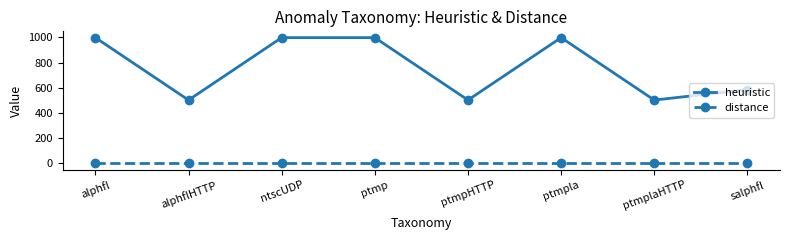

Reading left to right, what are all the values shown in this chart?

heuristic: alphfl=999.0	alphflHTTP=503.0	ntscUDP=999.0	ptmp=999.0	ptmpHTTP=503.0	ptmpla=999.0	ptmplaHTTP=503.0	salphfl=585.7
distance: alphfl=-0.6	alphflHTTP=-0.6	ntscUDP=-0.6	ptmp=-0.6	ptmpHTTP=-0.6	ptmpla=-0.6	ptmplaHTTP=-0.6	salphfl=-0.6